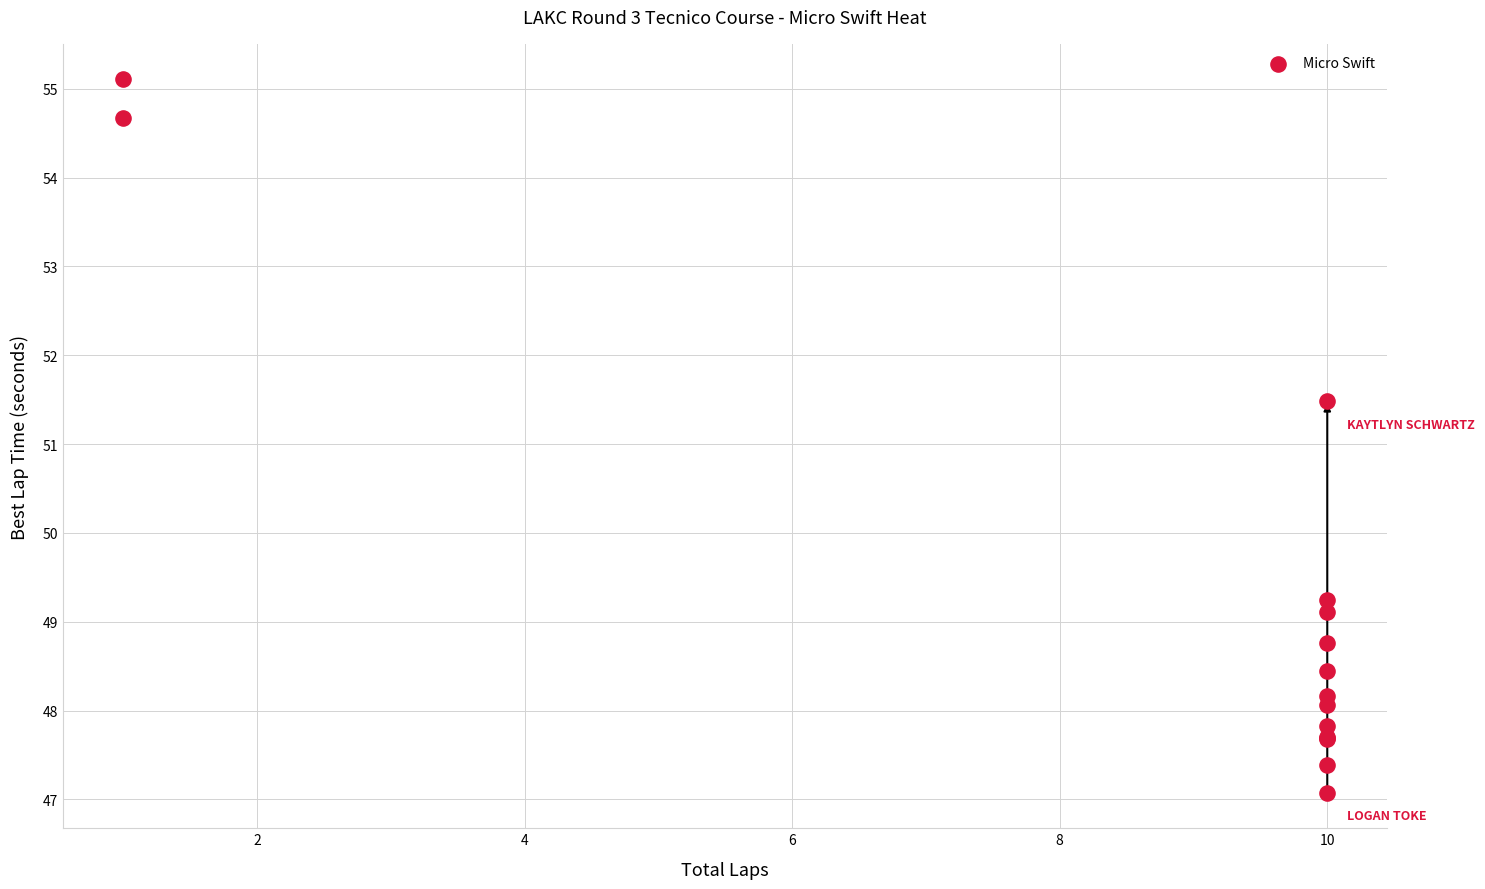

What Y value in the scatter plot is closest to 51?

51.5